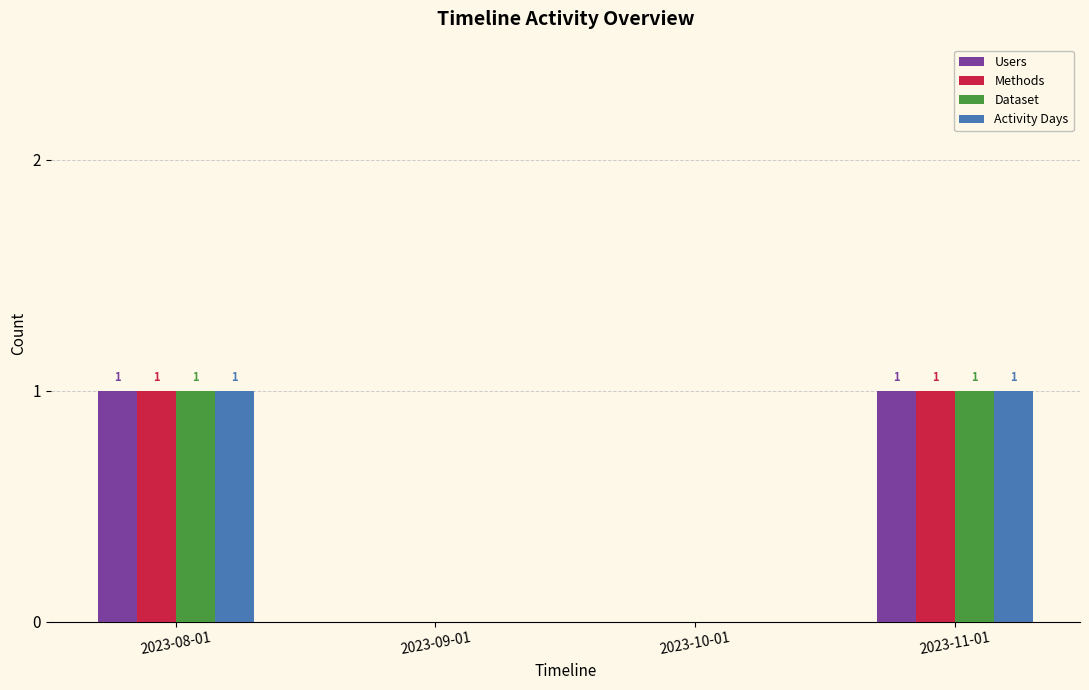

Is the value of Methods at 2023-08-01 greater than the value of Users at 2023-10-01?

Yes